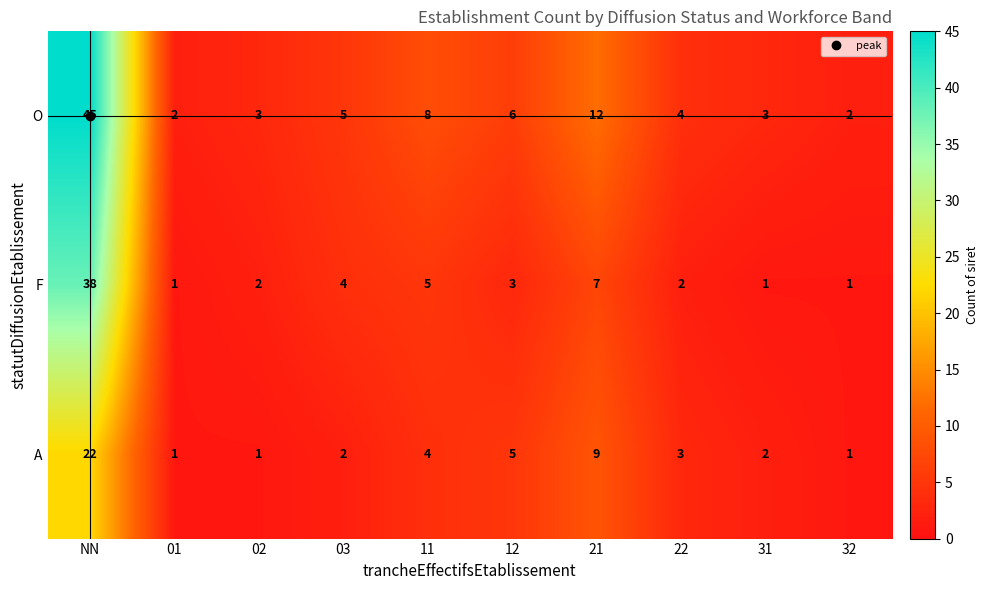

Between NN and 11, which series saw the biggest shift?

O